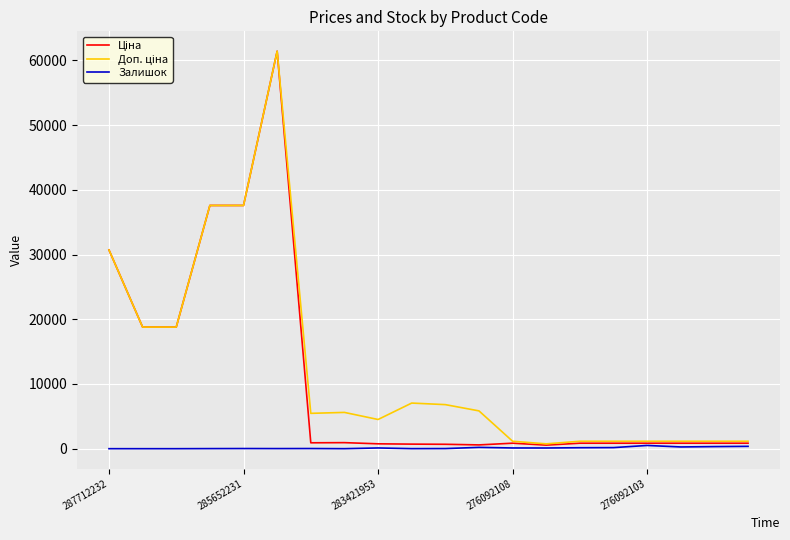

What is the greatest value displayed?

61434.3